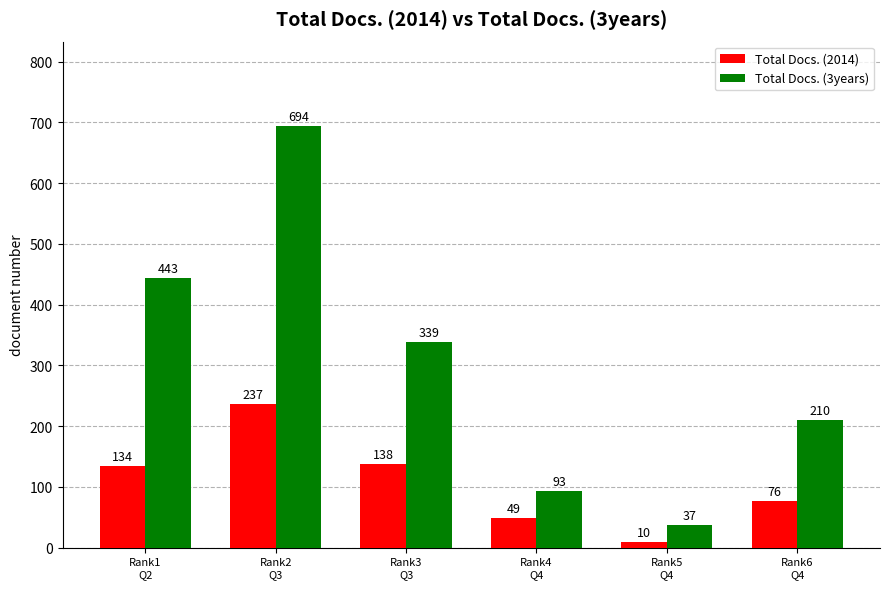

List the series in order of their overall mean, lowest first.

Total Docs. (2014), Total Docs. (3years)